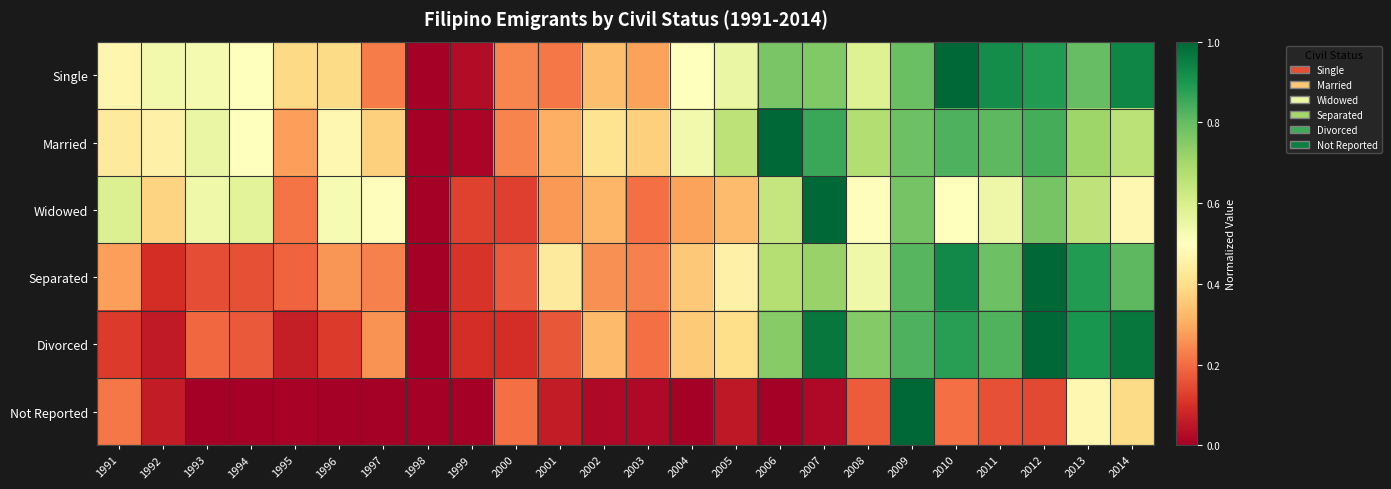

Reading left to right, transcribe all the data shown in this chart.

Single: 1991=0.5	1992=0.5	1993=0.5	1994=0.5	1995=0.4	1996=0.4	1997=0.2	1998=0.0	1999=0.0	2000=0.2	2001=0.2	2002=0.3	2003=0.3	2004=0.5	2005=0.6	2006=0.8	2007=0.8	2008=0.6	2009=0.8	2010=1.0	2011=0.9	2012=0.9	2013=0.8	2014=0.9
Married: 1991=0.4	1992=0.5	1993=0.6	1994=0.5	1995=0.3	1996=0.5	1997=0.4	1998=0.0	1999=0.0	2000=0.2	2001=0.3	2002=0.4	2003=0.4	2004=0.5	2005=0.7	2006=1.0	2007=0.9	2008=0.7	2009=0.8	2010=0.8	2011=0.8	2012=0.8	2013=0.7	2014=0.7
Widowed: 1991=0.6	1992=0.4	1993=0.5	1994=0.6	1995=0.2	1996=0.5	1997=0.5	1998=0.0	1999=0.1	2000=0.1	2001=0.3	2002=0.3	2003=0.2	2004=0.3	2005=0.3	2006=0.6	2007=1.0	2008=0.5	2009=0.8	2010=0.5	2011=0.5	2012=0.8	2013=0.7	2014=0.5
Separated: 1991=0.3	1992=0.1	1993=0.2	1994=0.2	1995=0.2	1996=0.3	1997=0.2	1998=0.0	1999=0.1	2000=0.2	2001=0.4	2002=0.3	2003=0.2	2004=0.4	2005=0.5	2006=0.7	2007=0.7	2008=0.5	2009=0.8	2010=0.9	2011=0.8	2012=1.0	2013=0.9	2014=0.8
Divorced: 1991=0.1	1992=0.1	1993=0.2	1994=0.2	1995=0.1	1996=0.1	1997=0.3	1998=0.0	1999=0.1	2000=0.1	2001=0.2	2002=0.3	2003=0.2	2004=0.4	2005=0.4	2006=0.7	2007=1.0	2008=0.8	2009=0.8	2010=0.9	2011=0.8	2012=1.0	2013=0.9	2014=1.0
Not Reported: 1991=0.2	1992=0.1	1993=0.0	1994=0.0	1995=0.0	1996=0.0	1997=0.0	1998=0.0	1999=0.0	2000=0.2	2001=0.1	2002=0.0	2003=0.0	2004=0.0	2005=0.1	2006=0.0	2007=0.0	2008=0.2	2009=1.0	2010=0.2	2011=0.2	2012=0.1	2013=0.5	2014=0.4